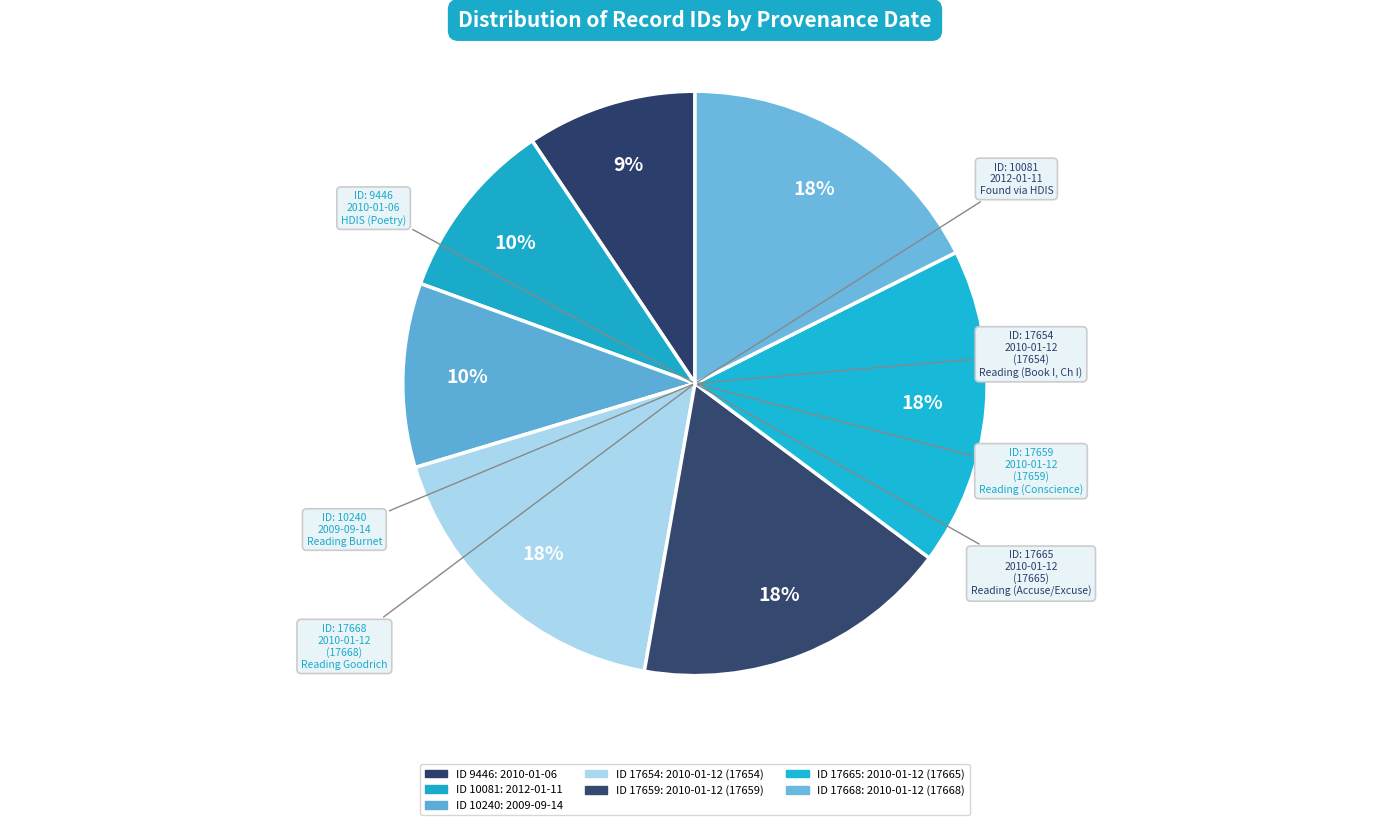

How many slices are in this pie chart?

7